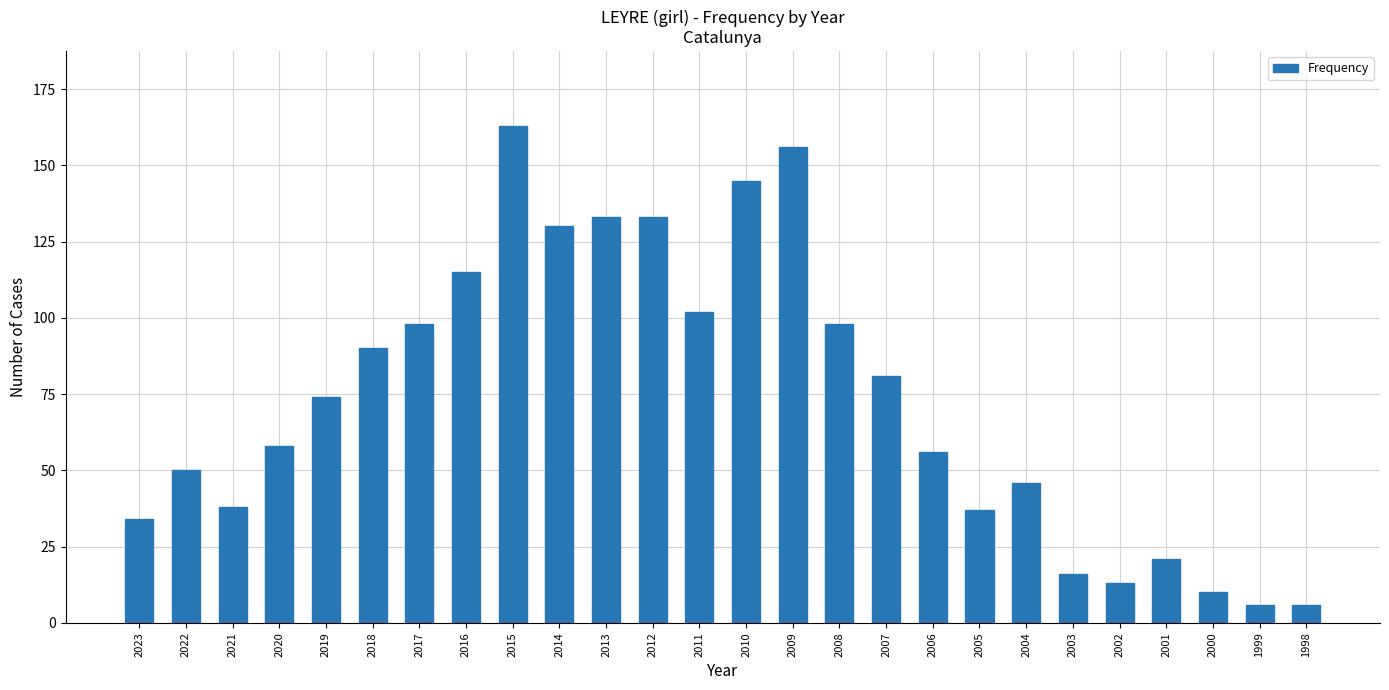

The chart shows a value of 156 at 2016. True or false?

False